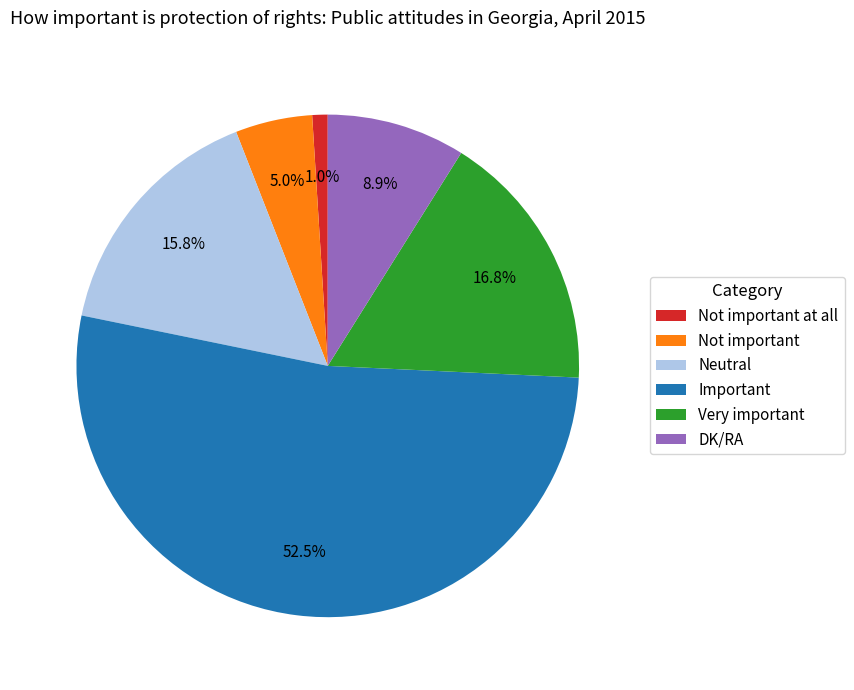

To the nearest percent, what is the combined percentage of Very important and Important?

69%